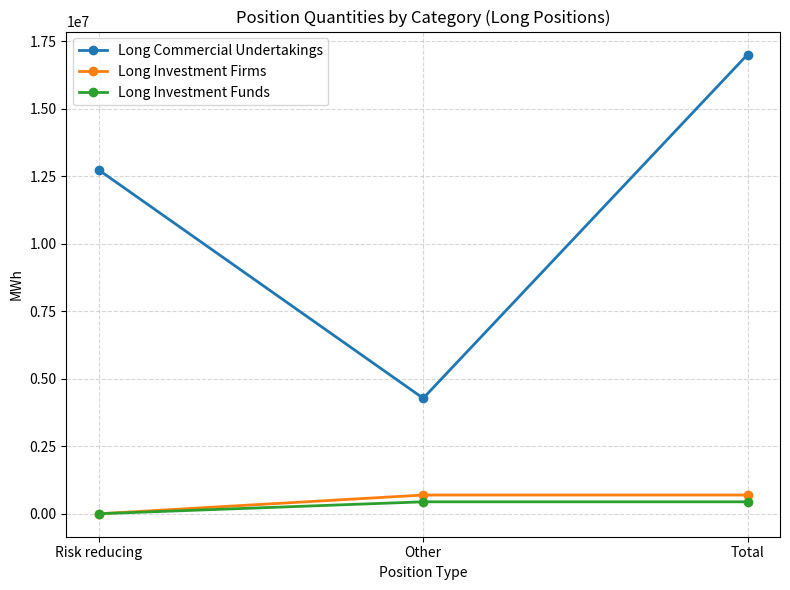

What is the value of the Long Commercial Undertakings point at the 2nd from the left?

4276574